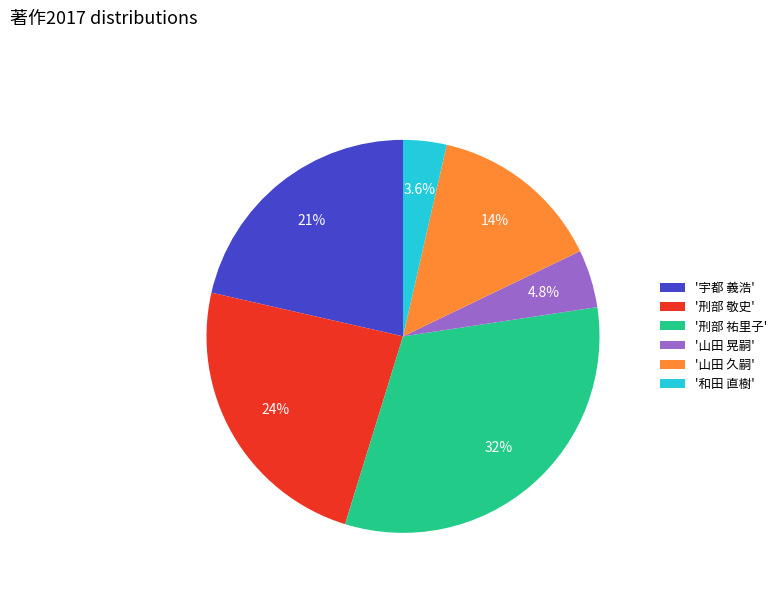

Is there any slice that represents more than half of the pie?

No